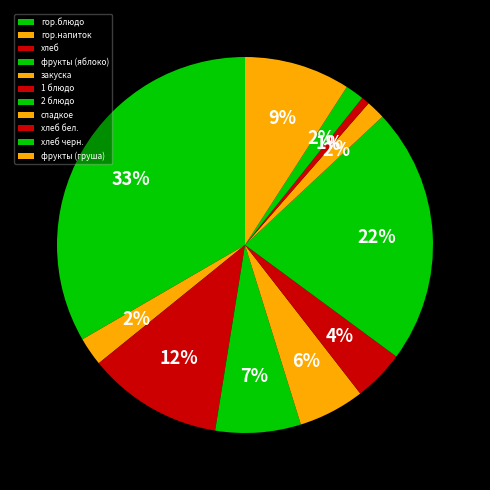

What is the total percentage of 2 блюдо and 1 блюдо?

26.4%